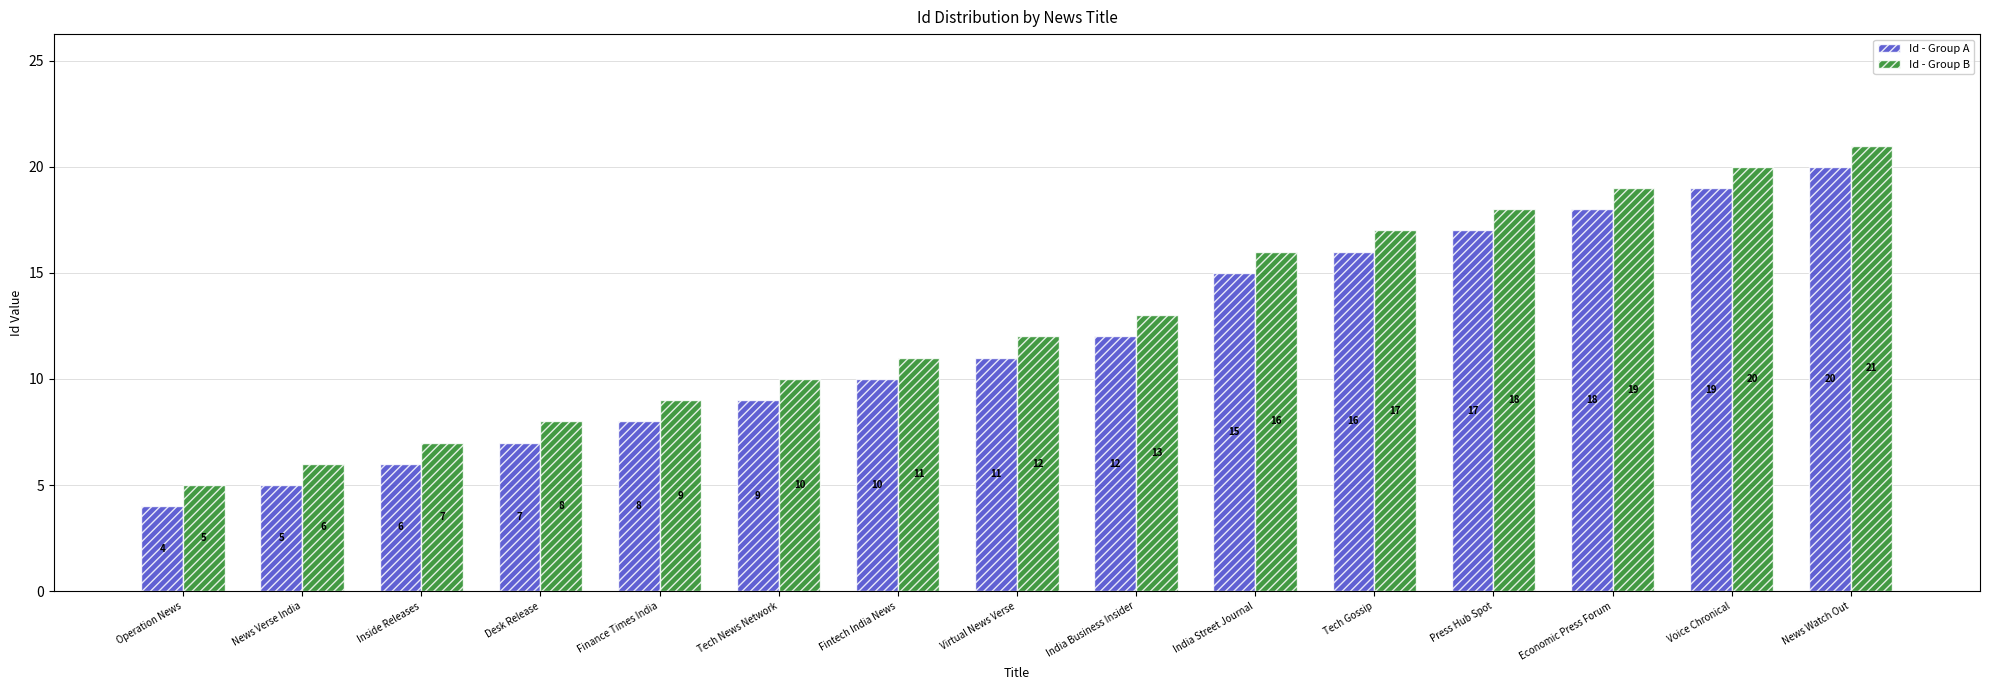

How many data points in Id - Group B are less than 12?

7